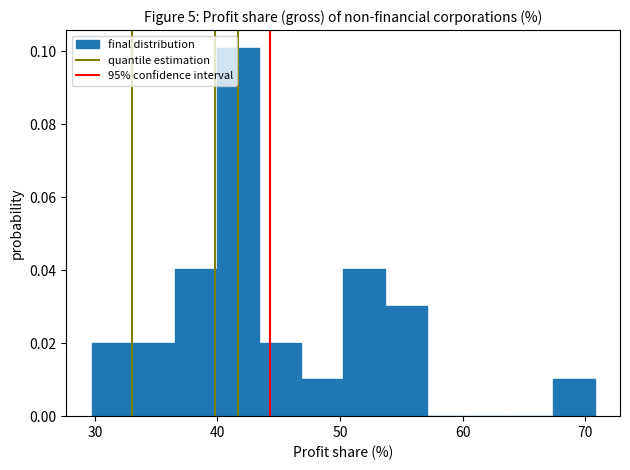

Read against the x-axis, roughly where is the centre of the tallest bar?

42